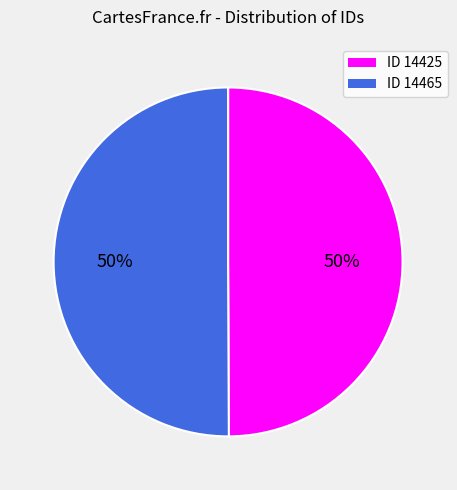

What percentage is the ID 14465 slice, to the nearest percent?

50%